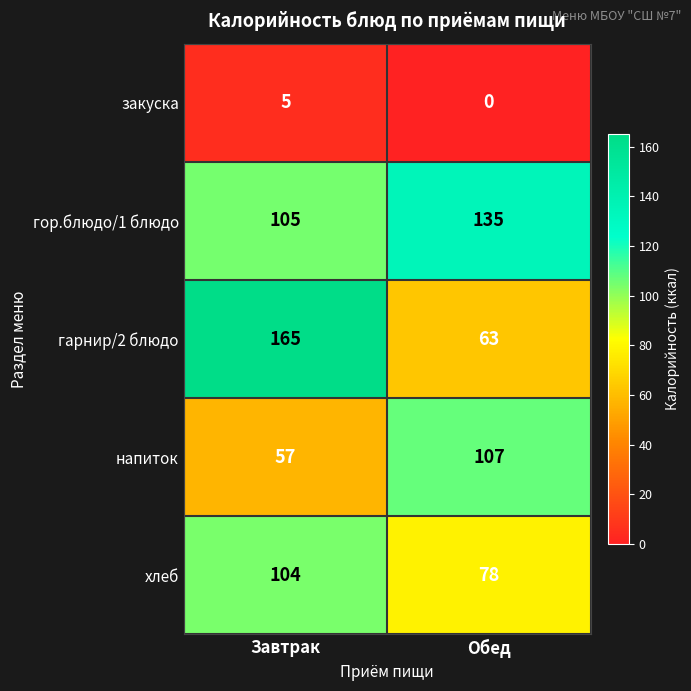

At which label is гор.блюдо/1 блюдо closest to 120?

Завтрак